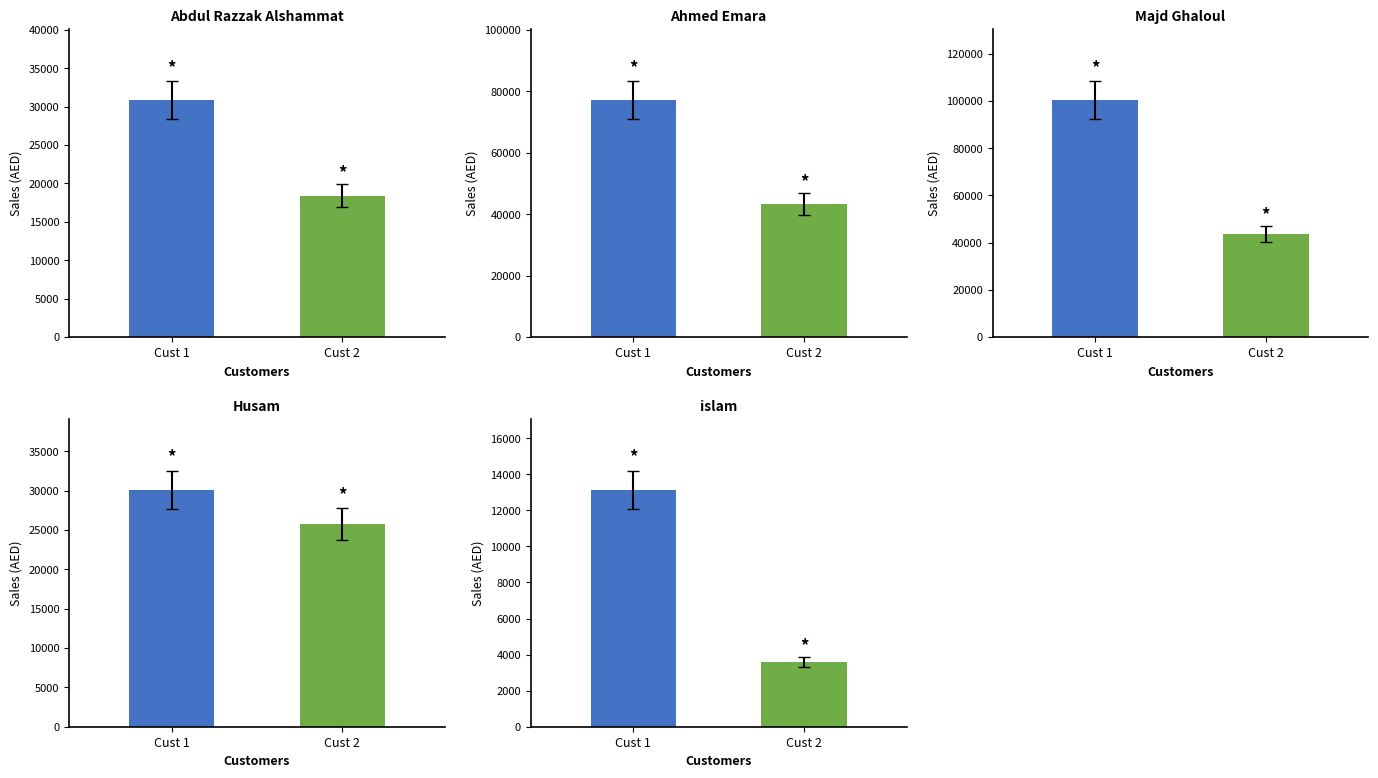

What is the difference between the Husam values at Cust 1 and Cust 2?

4336.5